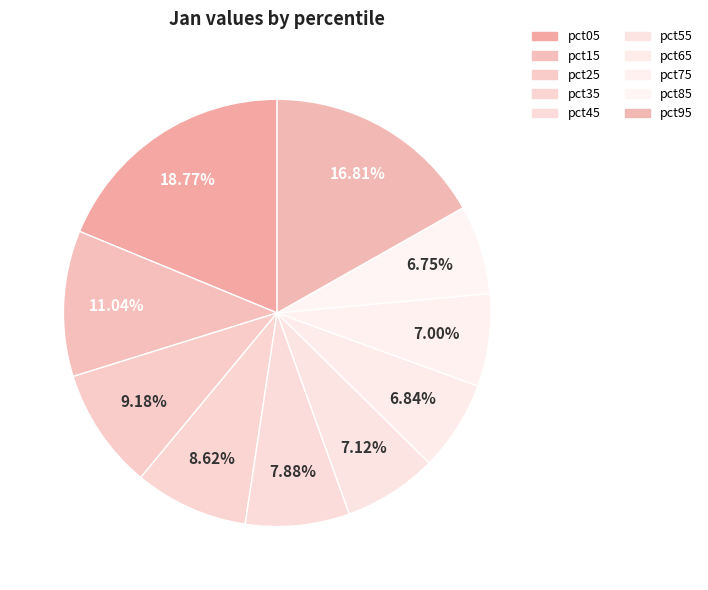

Which has a higher value, pct35 or pct55?

pct35